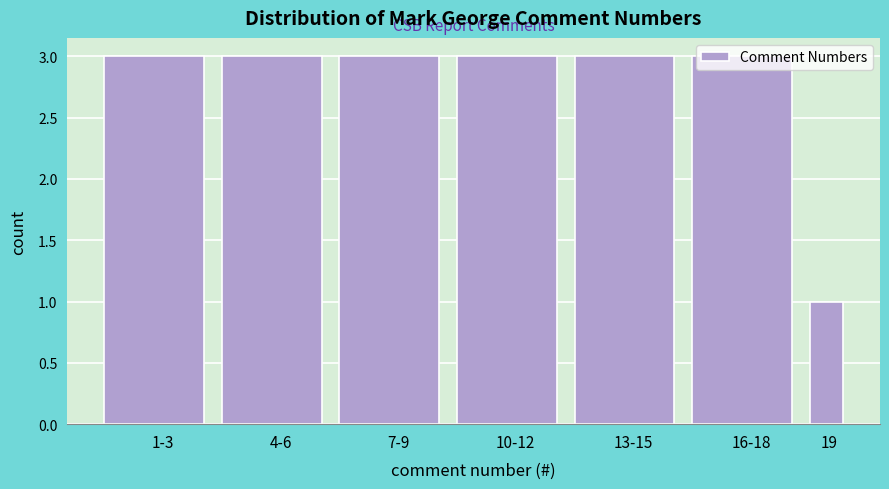

True or false: the data shows 2 at 1-3.

False